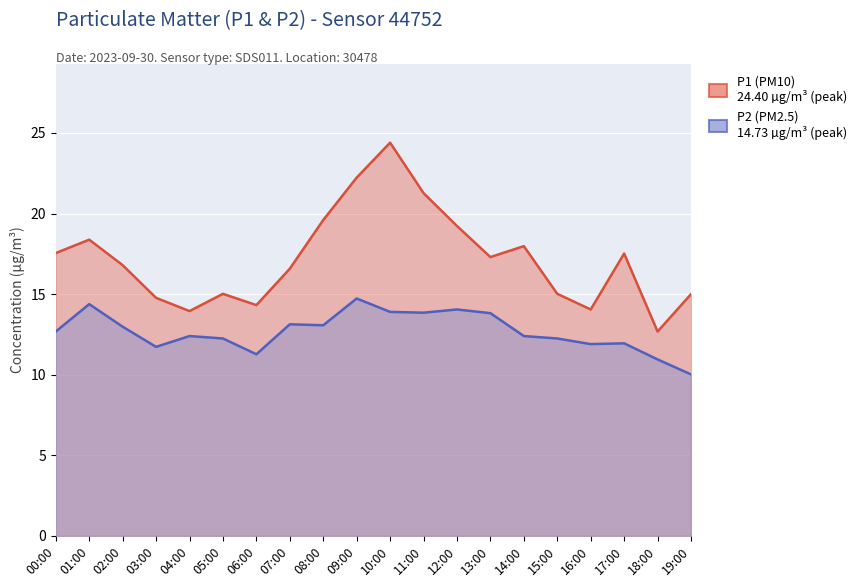

Is the value of P1 at 05:00 greater than the value of P2 at 01:00?

Yes